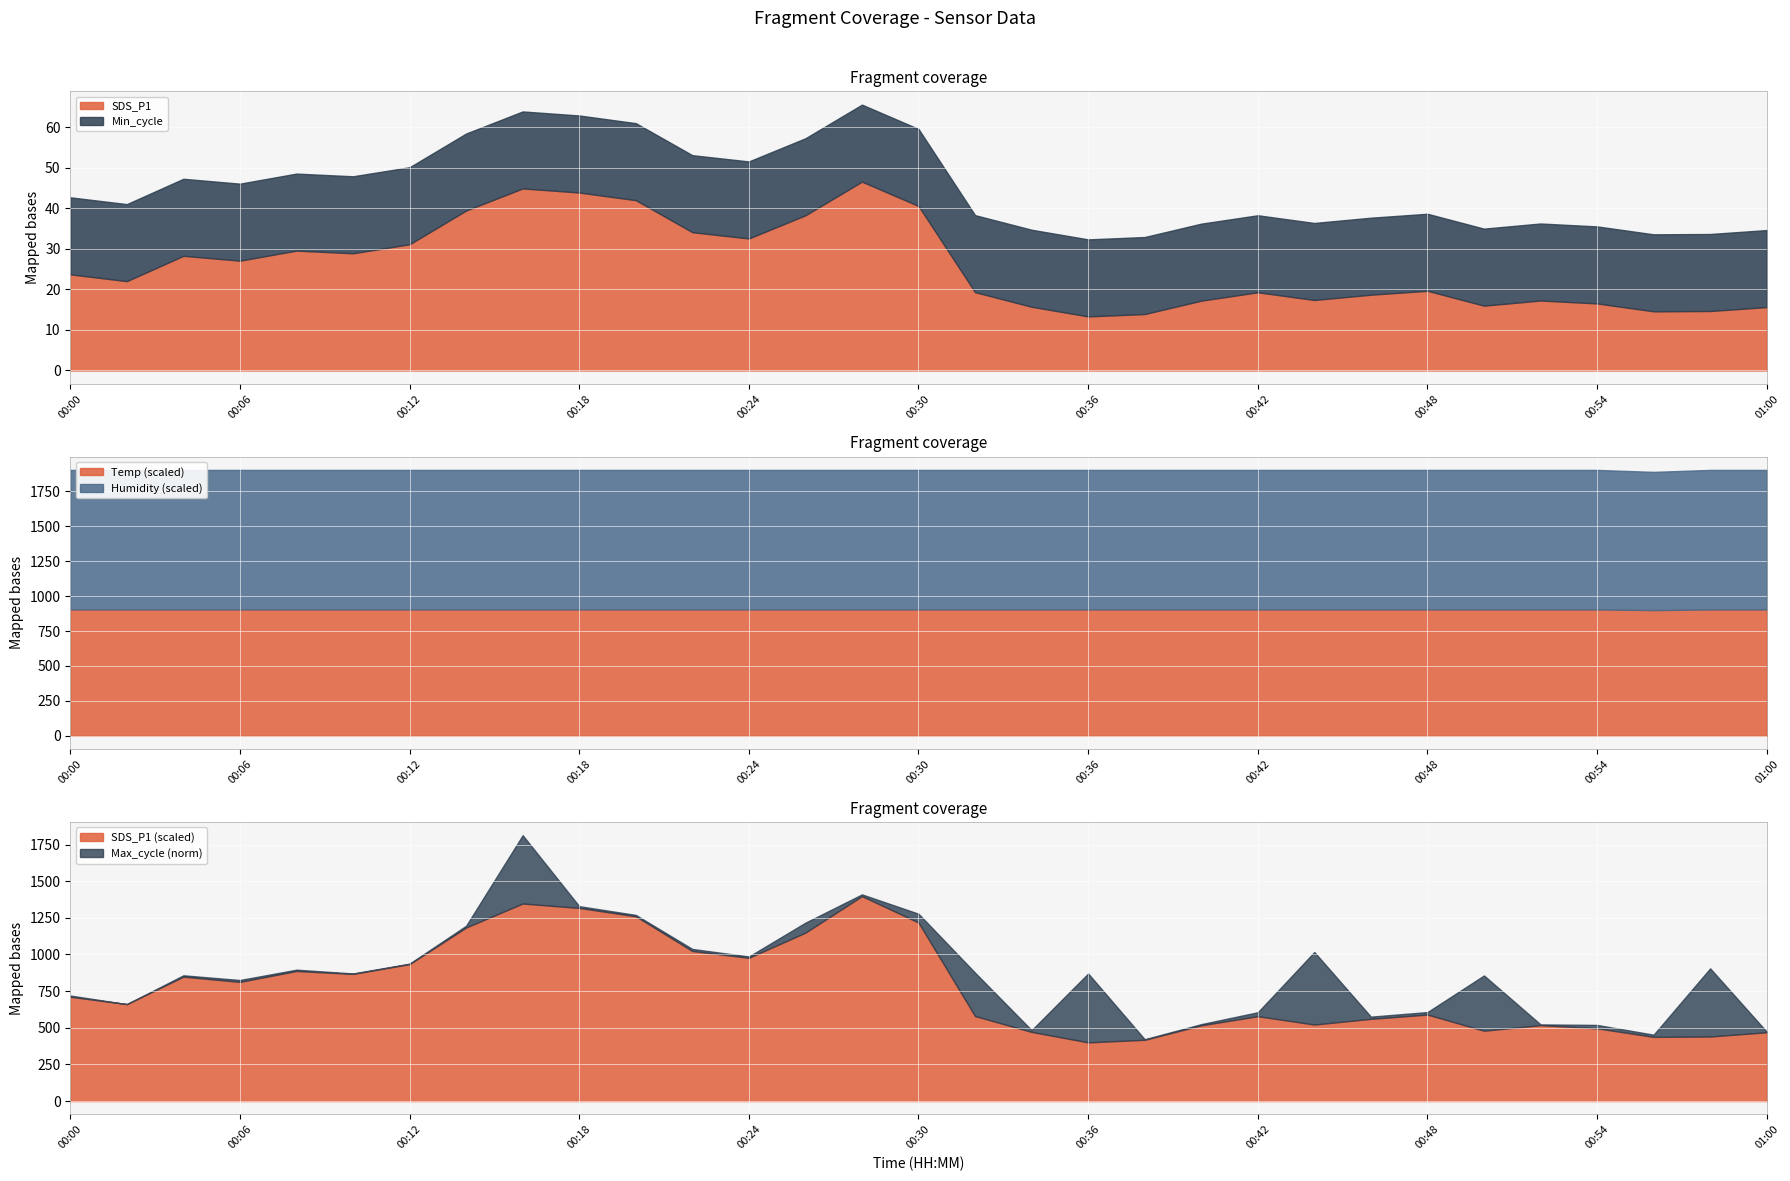

What is the label of the 11th point from the left?

00:20